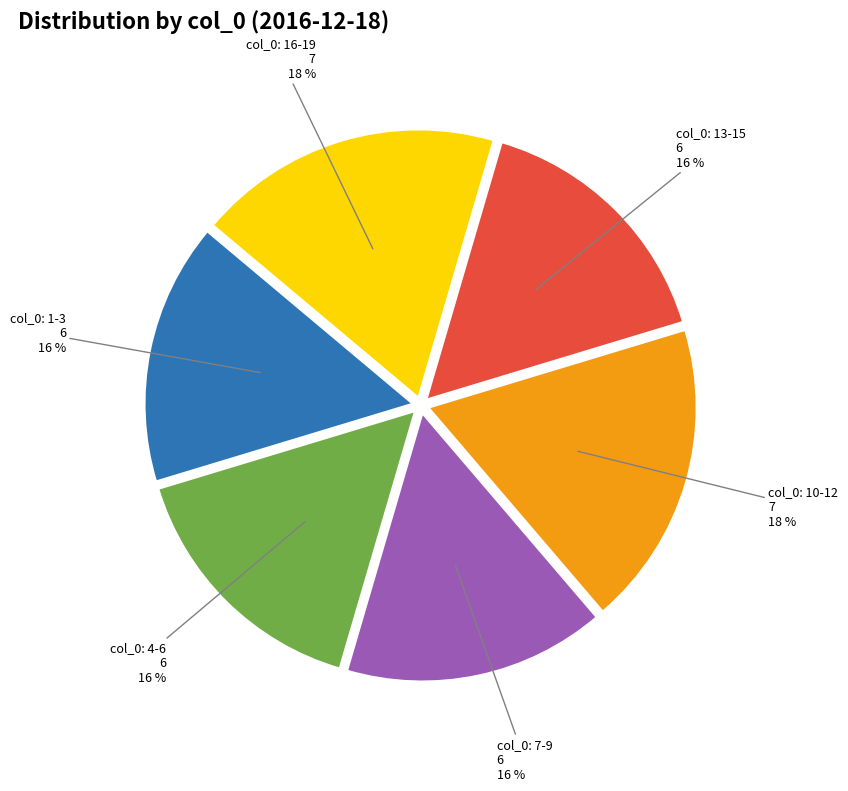

To the nearest percent, what is the combined percentage of col_0: 13-15 and col_0: 1-3?

32%